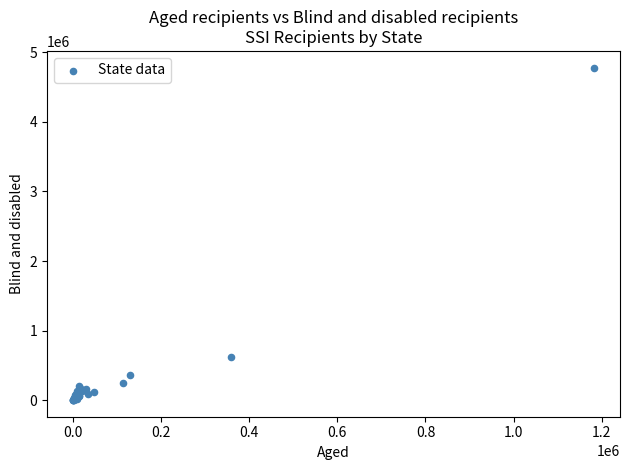

What Y value in the scatter plot is closest to 2391360?

622147